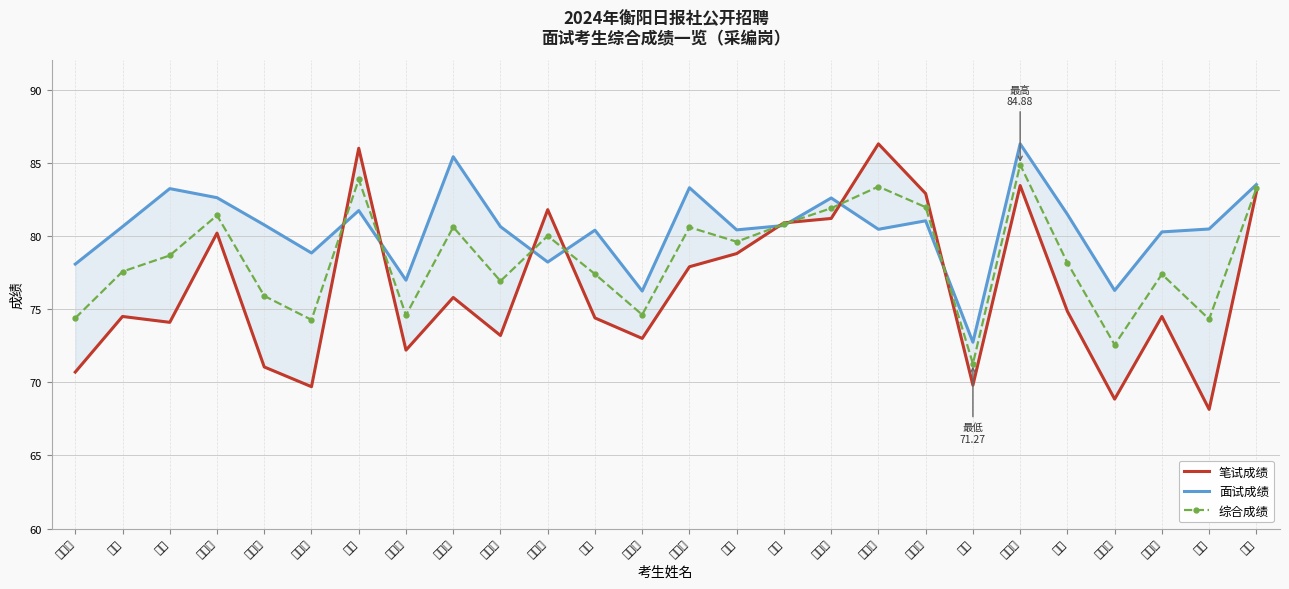

What is the label of the 15th point from the right?

李丽